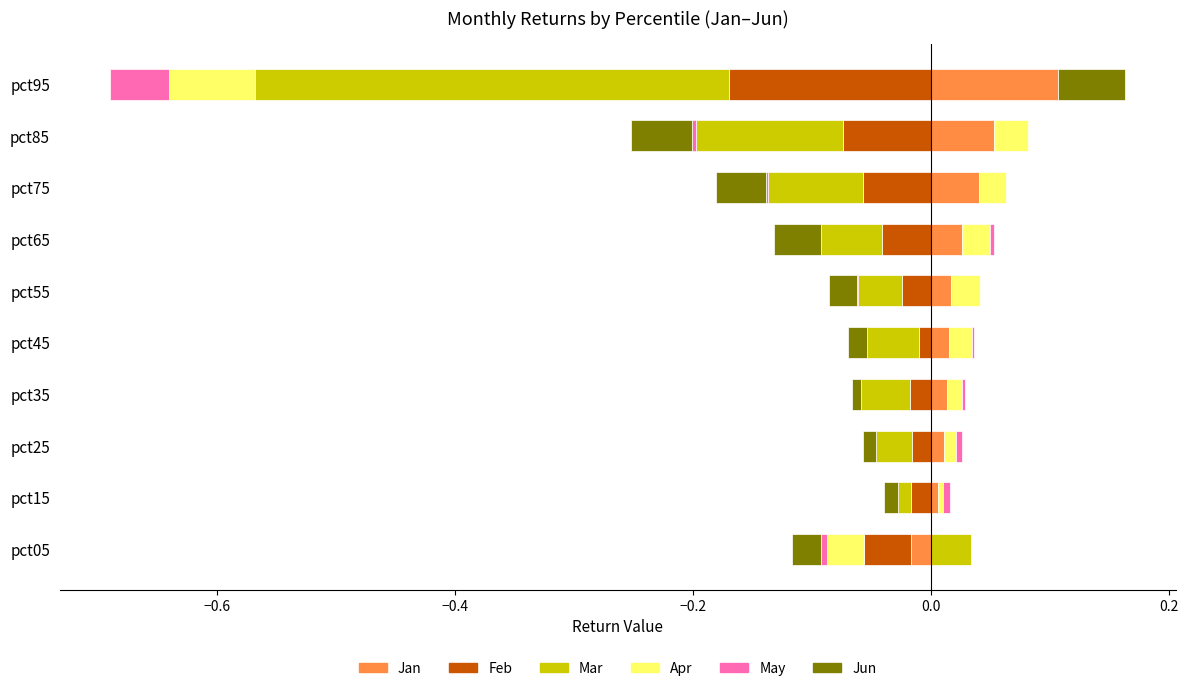

Which has a higher value, pct05 or pct65?

pct65